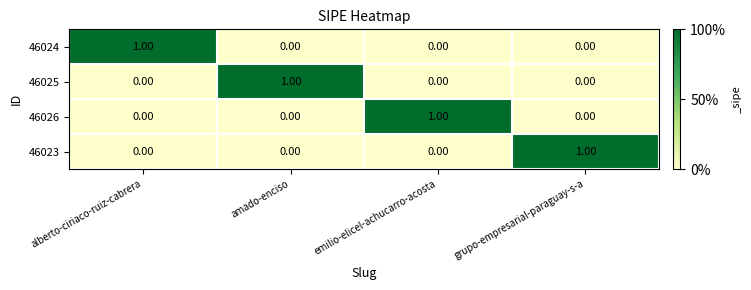

Which category has the highest value in the 46025 series?

amado-enciso